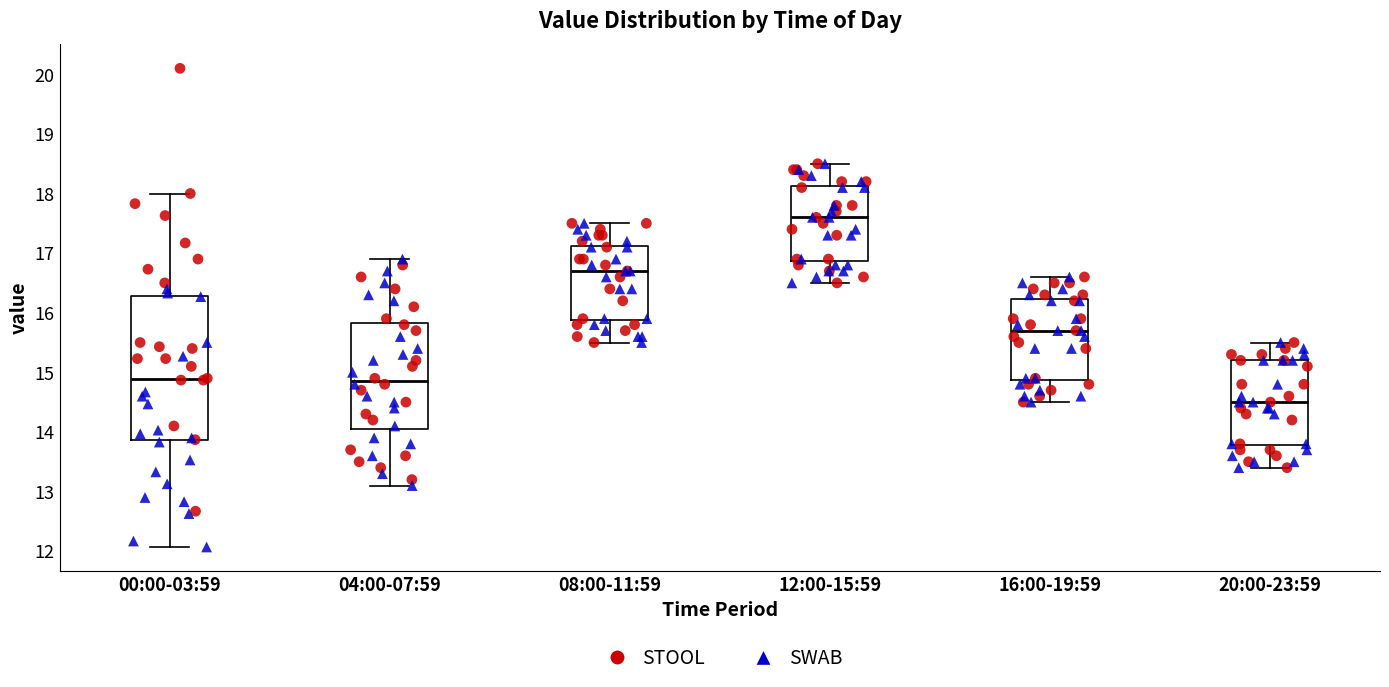

Reading left to right, read every box against the y-axis: the position of its median line, the range the box covers, and the ends of its whiskers. The values are not printed on the chart, so give them approximately, as read against the axis.

00:00-03:59: median 14.9, box 13.9 to 16.3, whiskers 12.1 to 18.0
04:00-07:59: median 14.9, box 14.1 to 15.8, whiskers 13.1 to 16.9
08:00-11:59: median 16.7, box 15.9 to 17.1, whiskers 15.5 to 17.5
12:00-15:59: median 17.6, box 16.9 to 18.1, whiskers 16.5 to 18.5
16:00-19:59: median 15.7, box 14.9 to 16.2, whiskers 14.5 to 16.6
20:00-23:59: median 14.5, box 13.8 to 15.2, whiskers 13.4 to 15.5